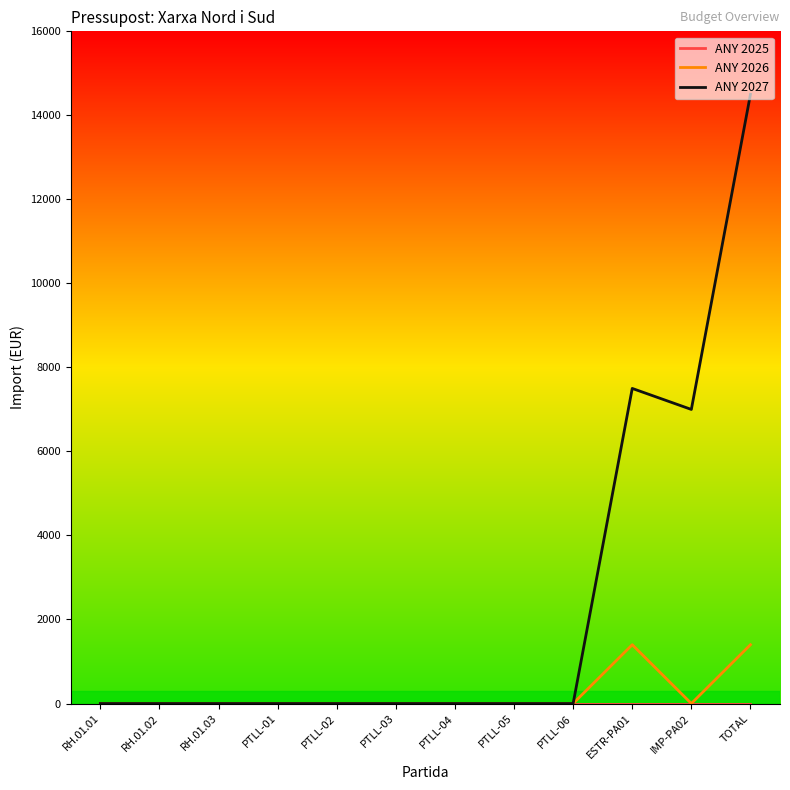

Which series has the widest spread of values?

ANY 2027